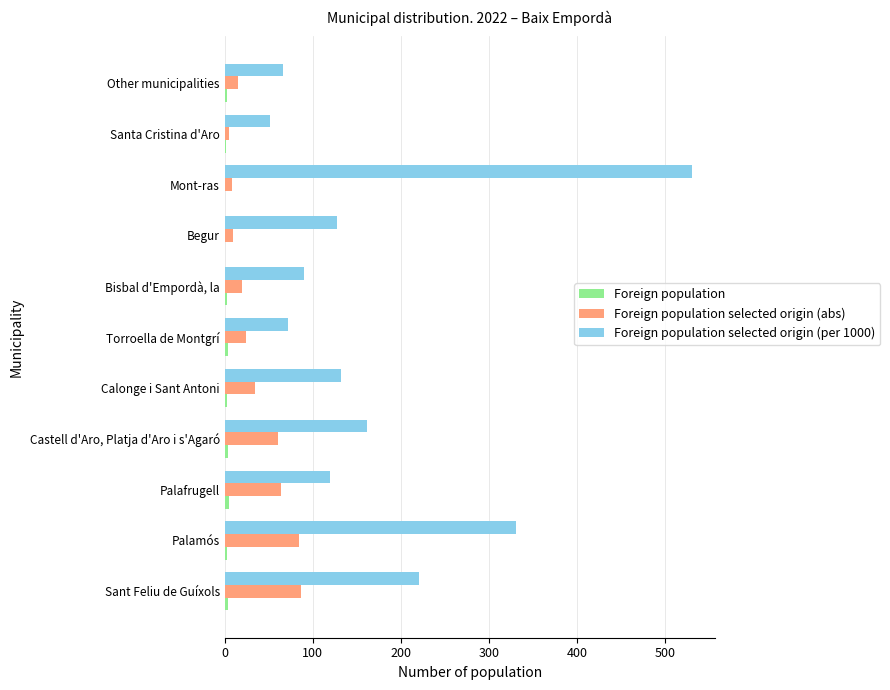

At which category is the sum across all series the highest?

Mont-ras